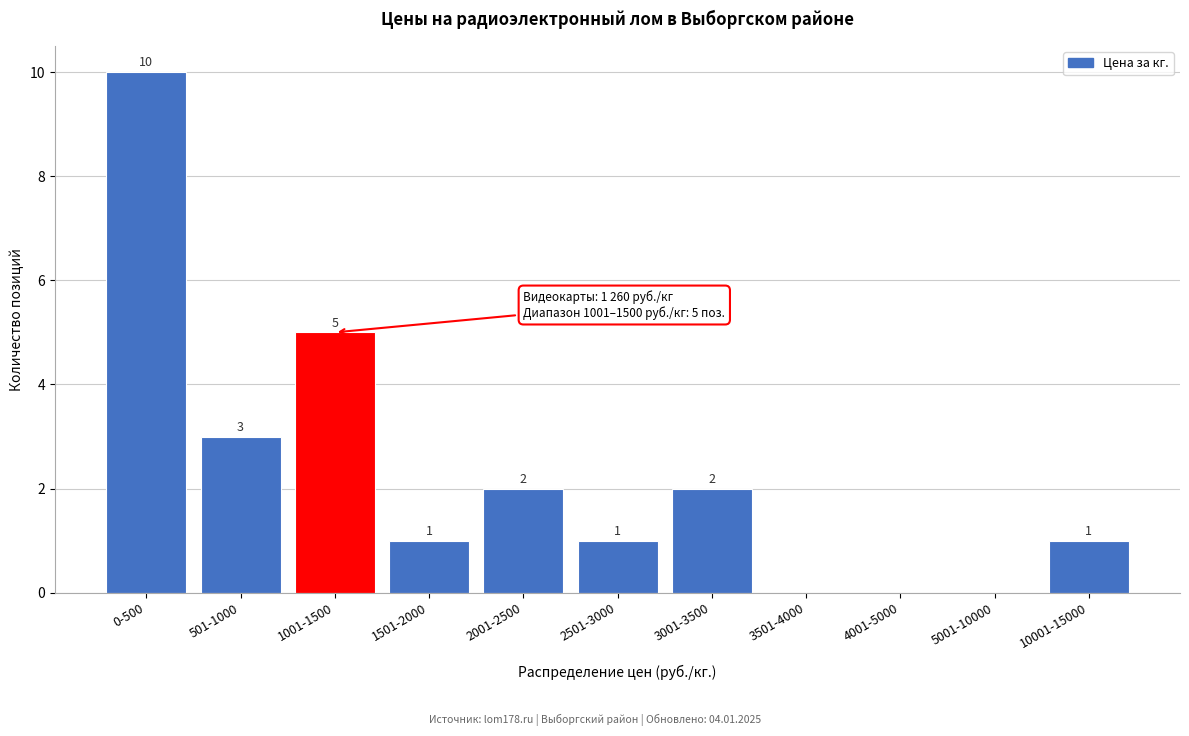

Reading left to right, extract all data points from this chart.

0-500=10	501-1000=3	1001-1500=5	1501-2000=1	2001-2500=2	2501-3000=1	3001-3500=2	3501-4000=0	4001-5000=0	5001-10000=0	10001-15000=1